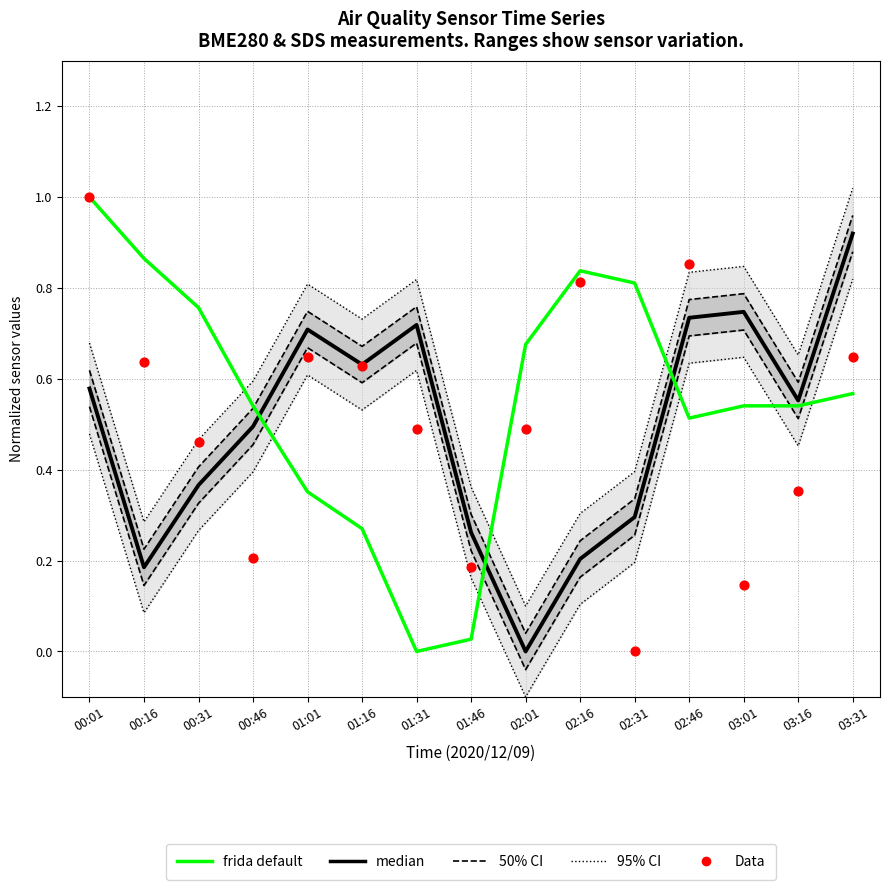

At which category is the sum across all series the highest?

00:01